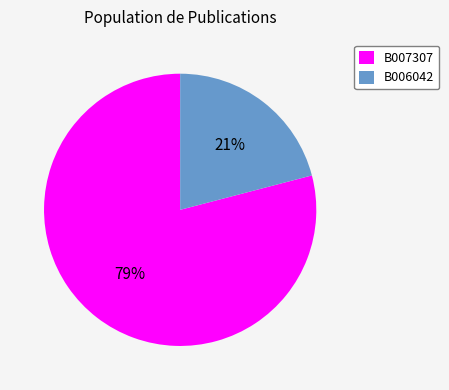

Which has a higher value, B007307 or B006042?

B007307